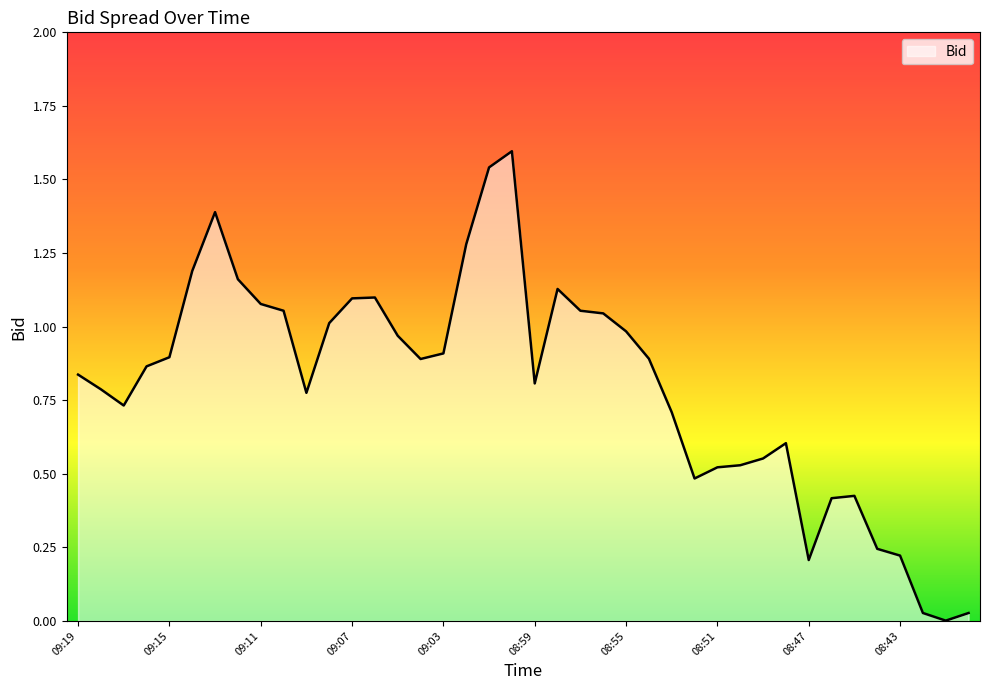

What is the greatest value displayed?

1.6